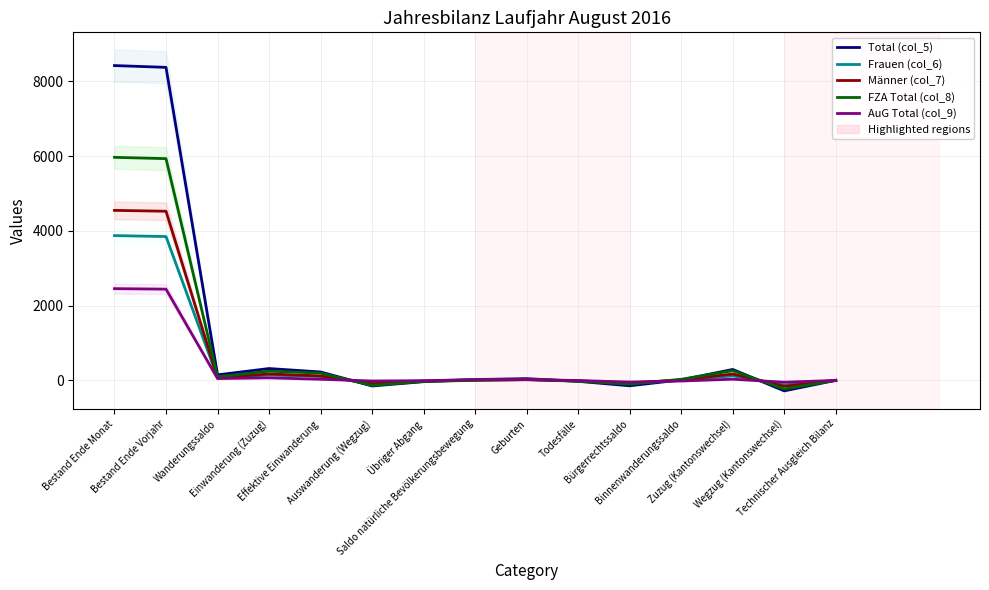

At how many categories does at least one series exceed 3257?

2